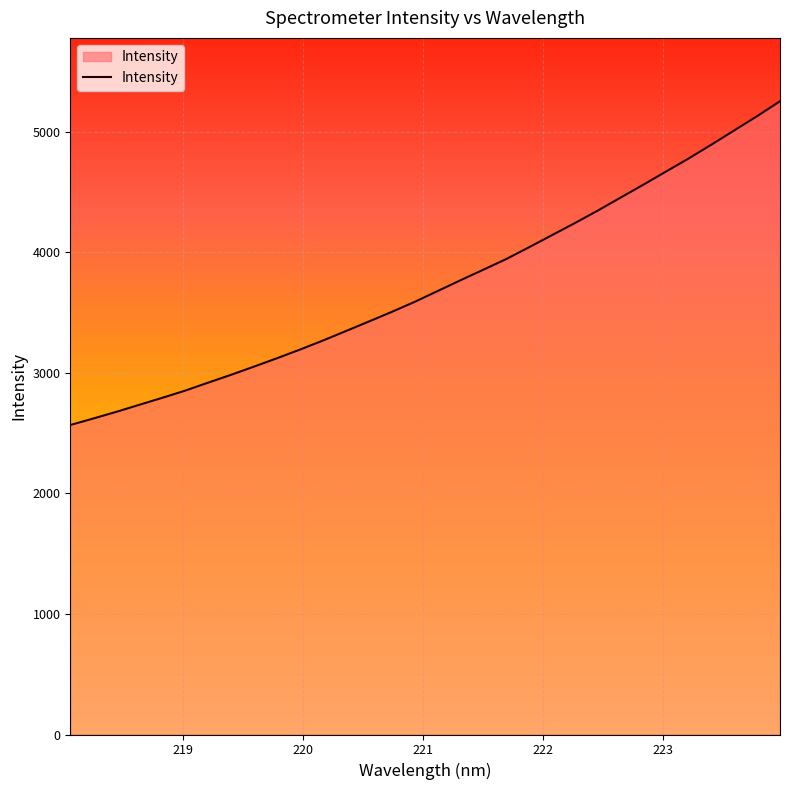

What is the smallest value displayed?

2567.7